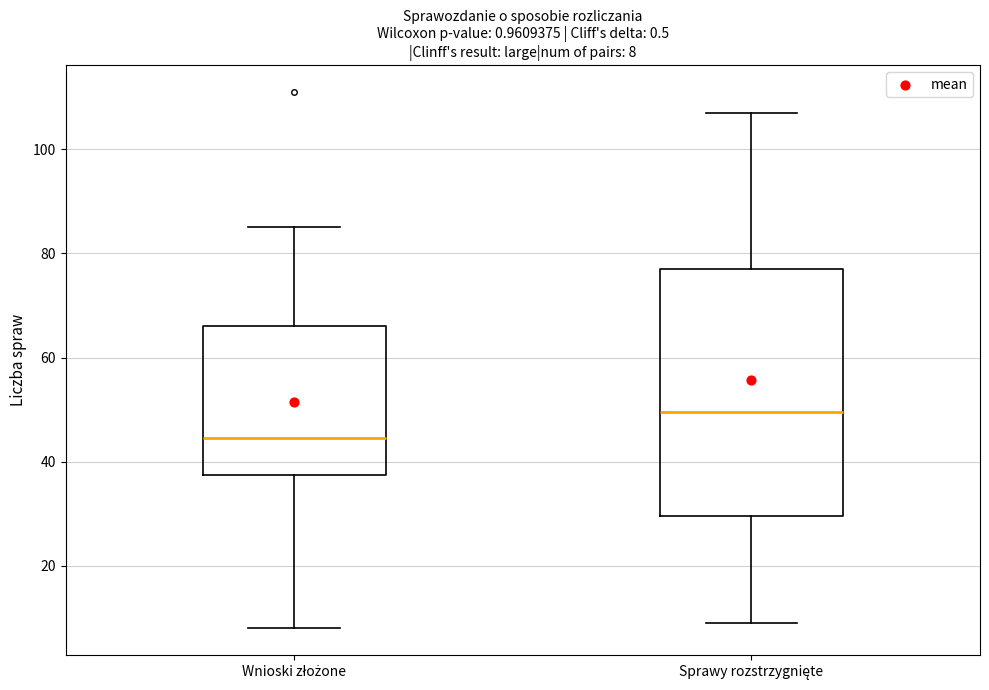

Which box's median line is the highest?

Sprawy rozstrzygnięte